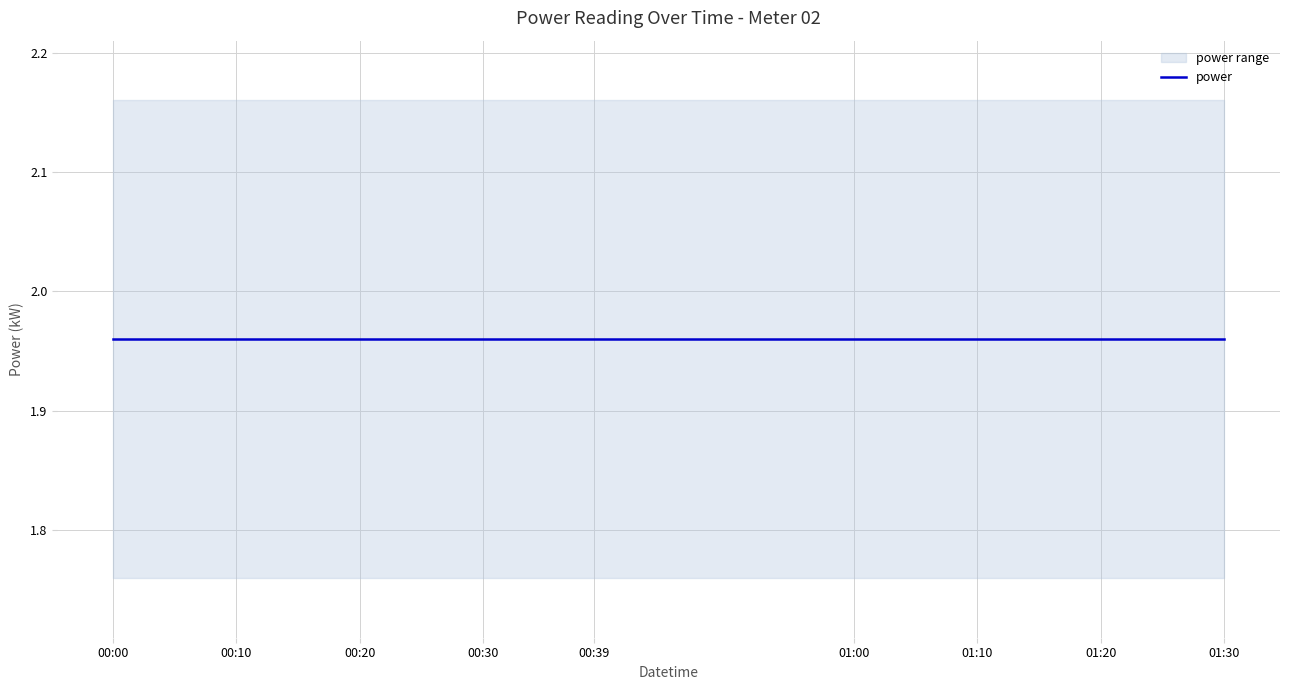

What is the average value of the power_upper series?

2.2